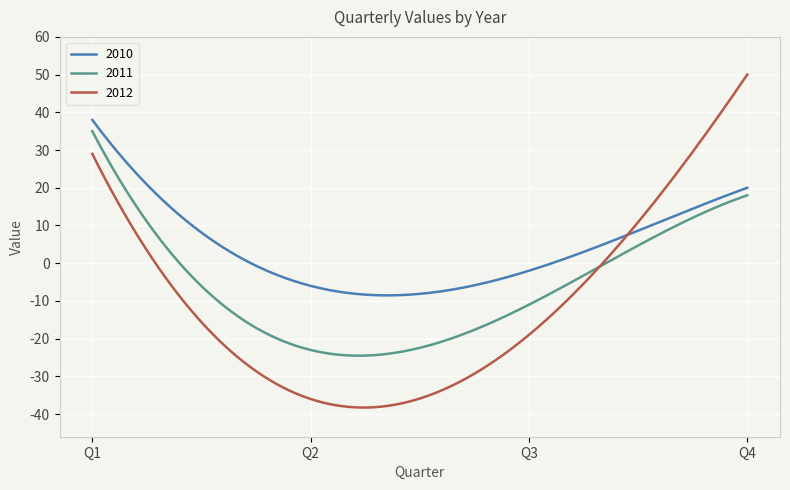

Which series has the largest total across all categories?

2010